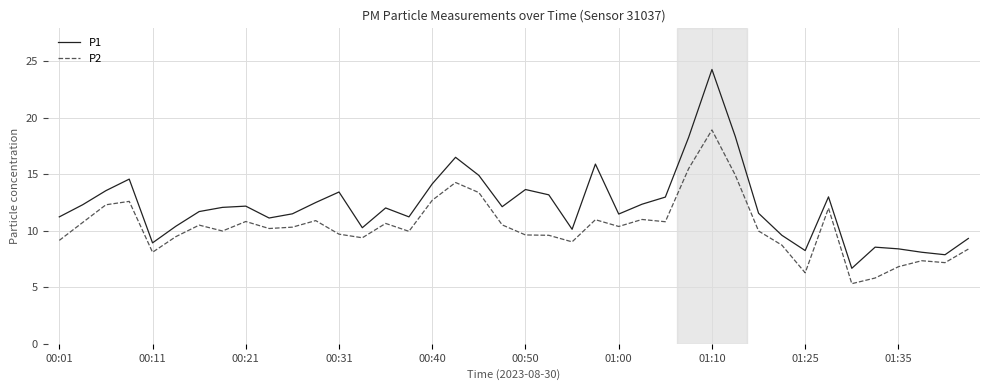

True or false: P1 and P2 cross at least once.

False